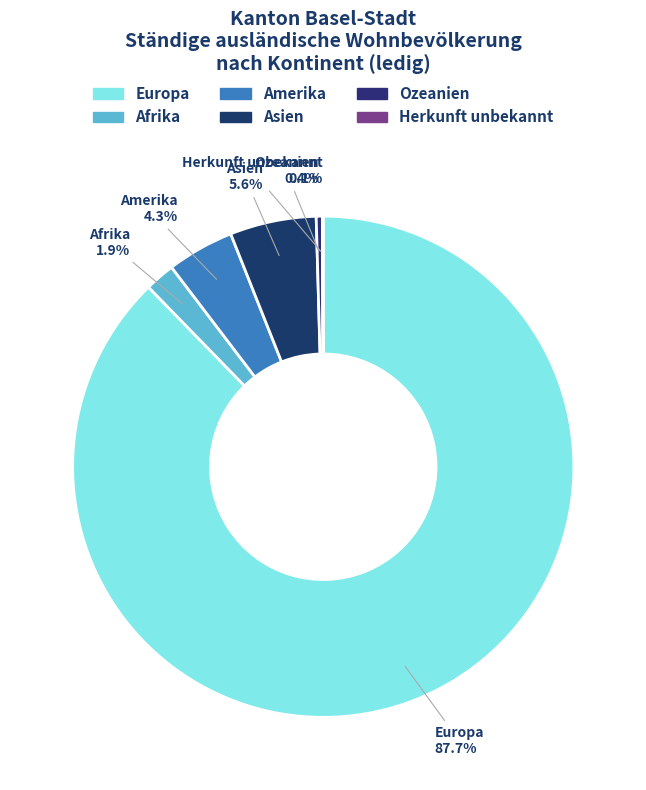

What percentage is NOT represented by Afrika?

98.1%